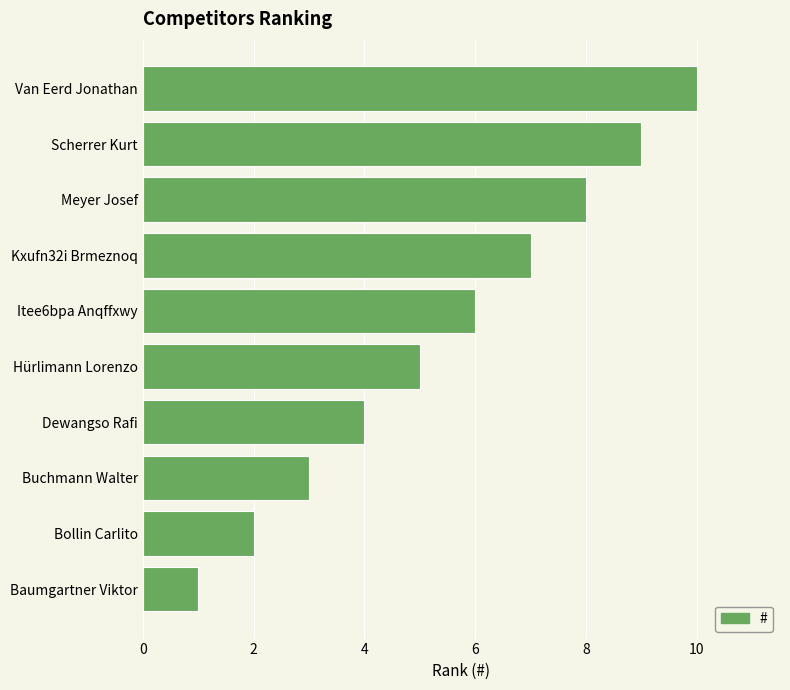

List the labels in order of value, largest first.

Van Eerd Jonathan, Scherrer Kurt, Meyer Josef, Kxufn32i Brmeznoq, Itee6bpa Anqffxwy, Hürlimann Lorenzo, Dewangso Rafi, Buchmann Walter, Bollin Carlito, Baumgartner Viktor